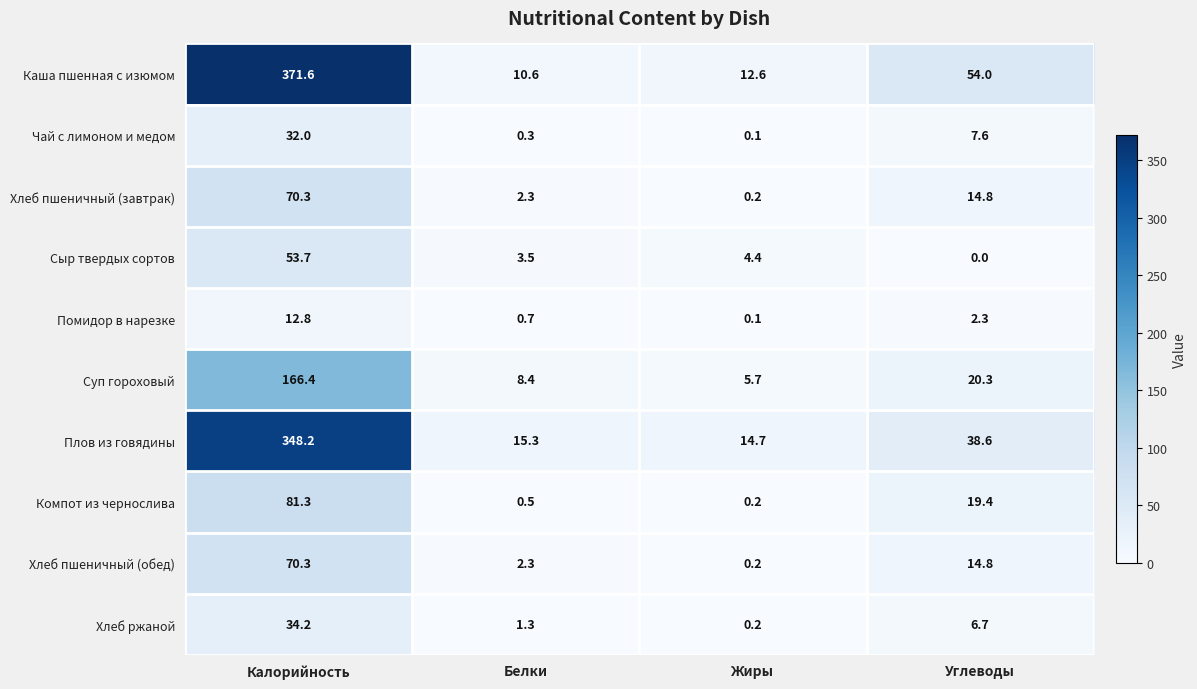

At which label does Компот из чернослива reach its minimum?

Жиры